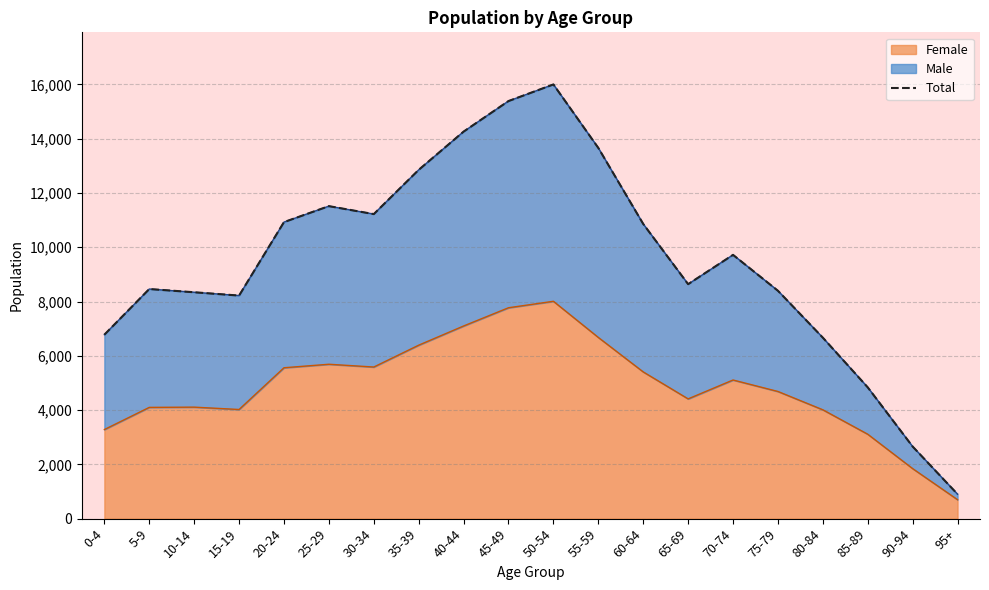

What is the value of the 10th point from the left?

15386